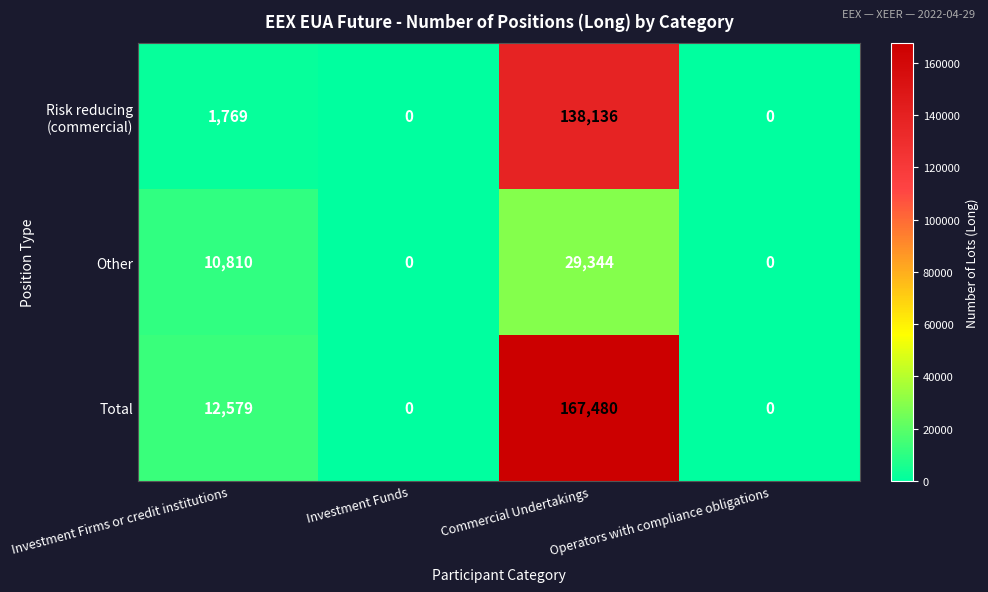

Where is Other nearest to the value 14672?

Investment Firms or credit institutions